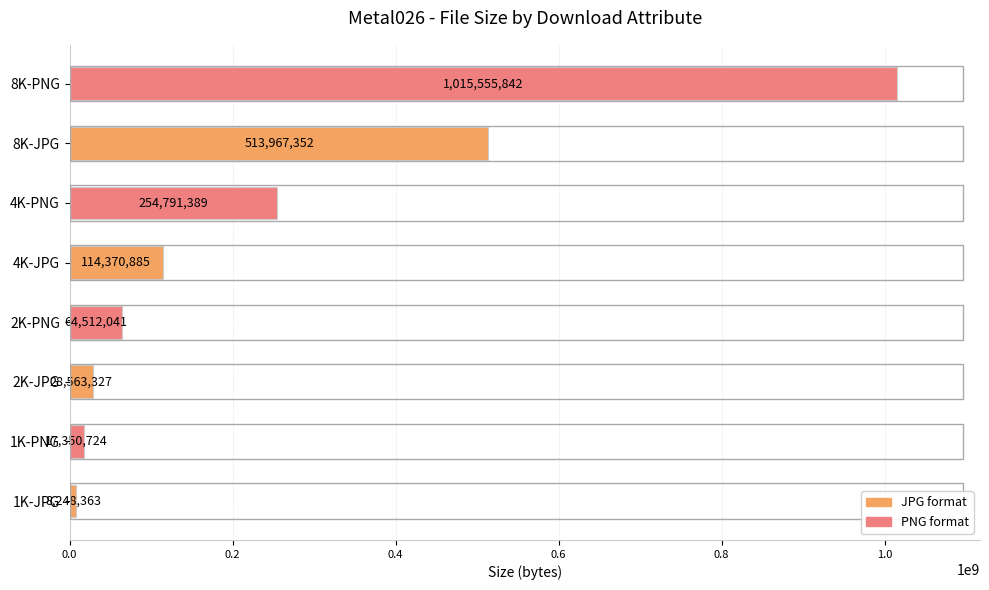

The value at 1K-PNG is 17350724. True or false?

True